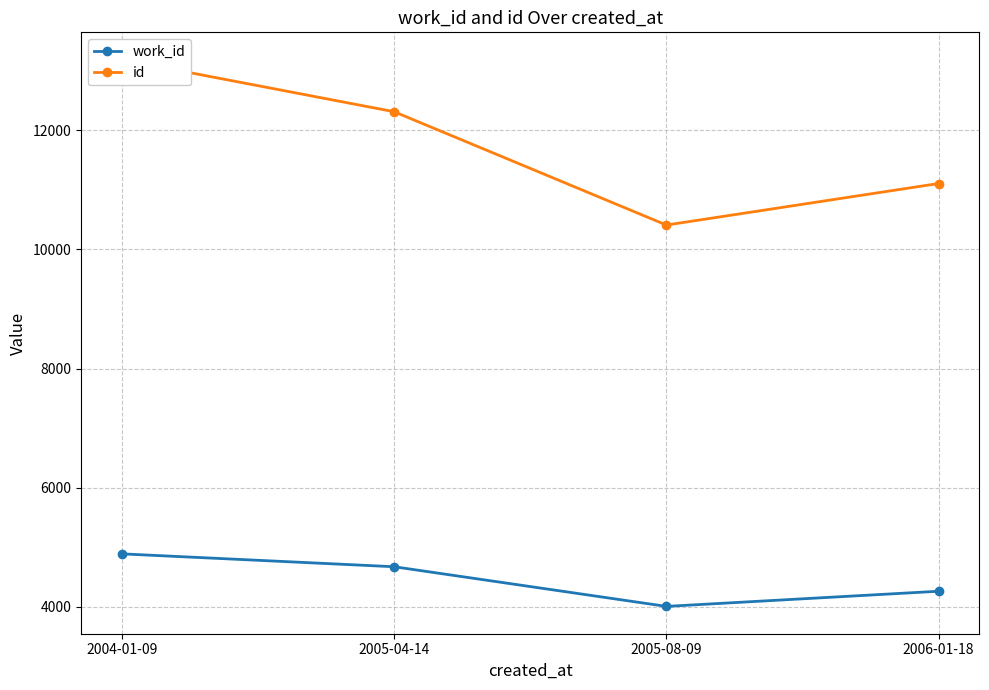

At which category is the sum across all series the highest?

2004-01-09